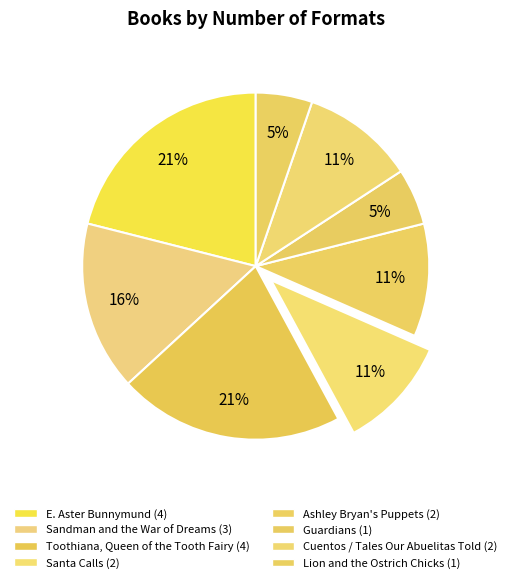

Is it true that Cuentos / Tales Our Abuelitas Told is 5% of the pie?

False